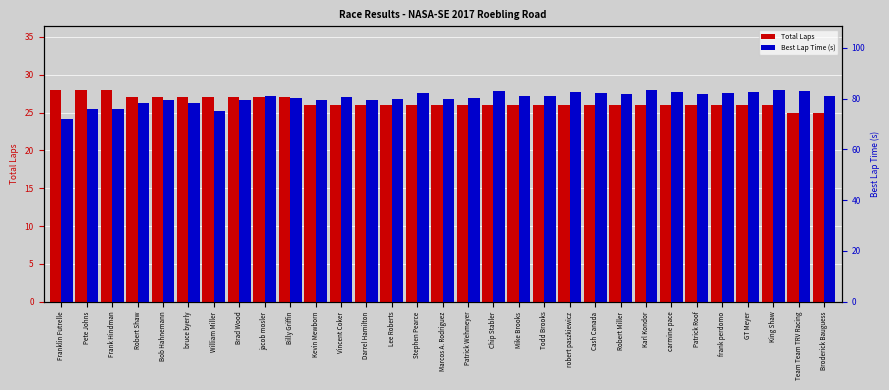

What is the sum of the Total Laps values at Bob Hahnemann and Stephen Pearce?

53.0